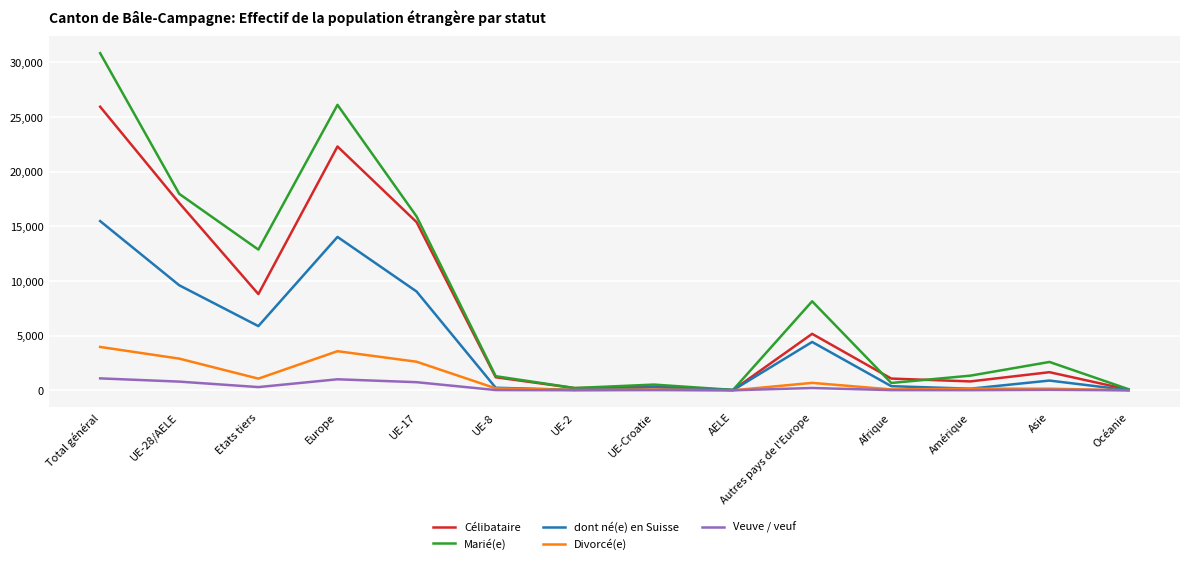

Read the Divorcé(e) value at UE-28/AELE.

2900